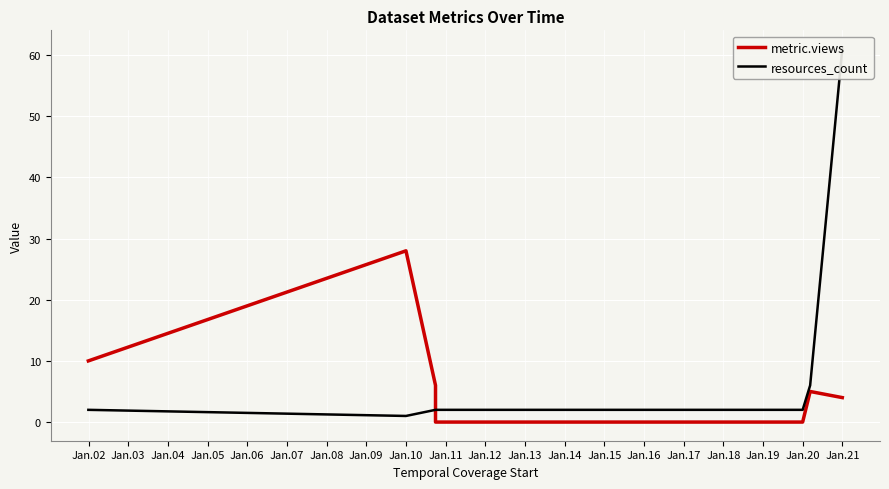

Rank the series by their maximum value, from highest to lowest.

resources_count, metric.views